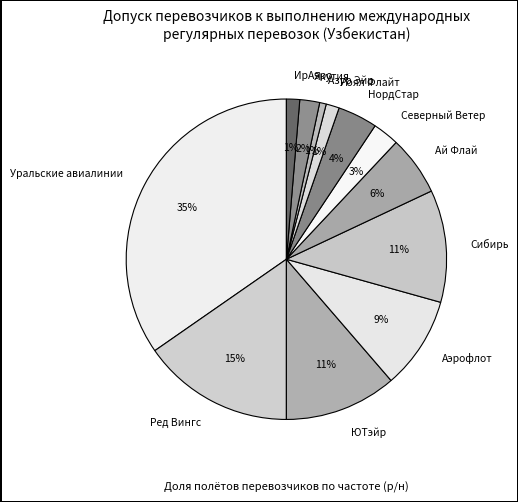

Does any single category account for the majority?

No